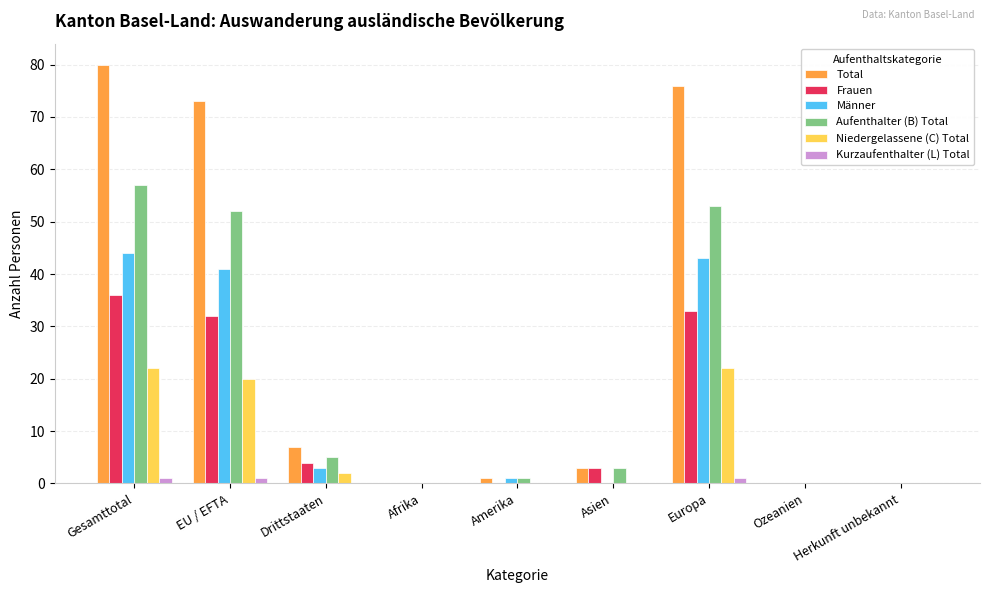

How many groups of bars are there?

9